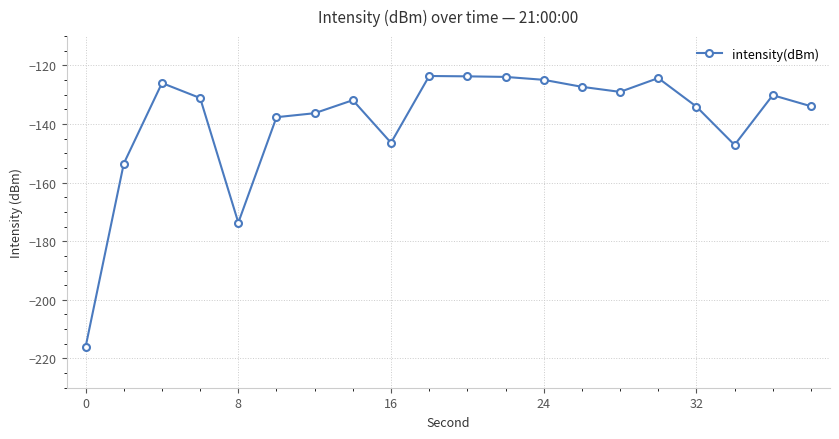

What is the difference between the second highest and minimum values?

92.3